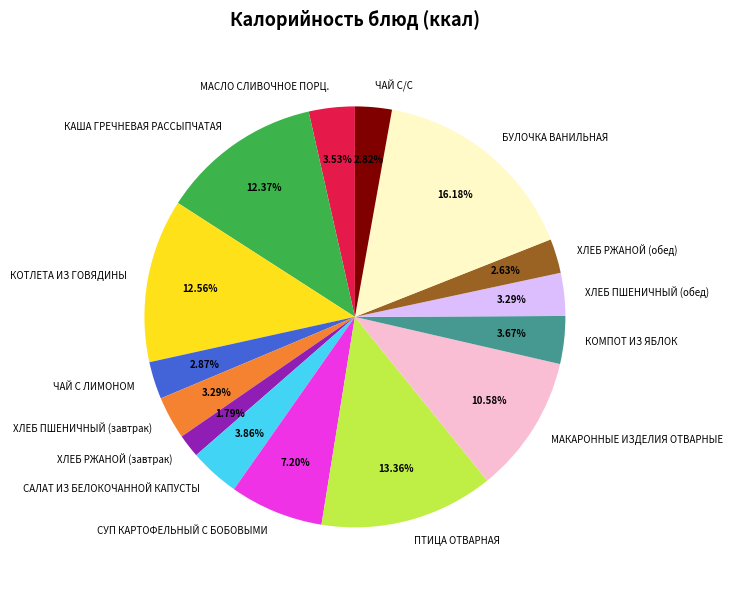

Between БУЛОЧКА ВАНИЛЬНАЯ and ПТИЦА ОТВАРНАЯ, which is larger?

БУЛОЧКА ВАНИЛЬНАЯ